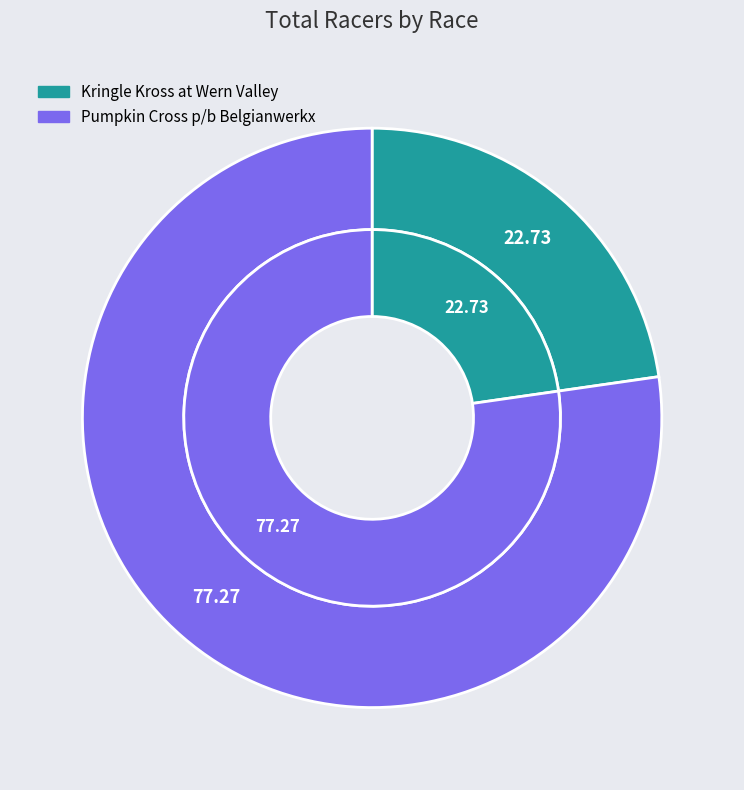

Which slice is the smallest?

Kringle Kross at Wern Valley